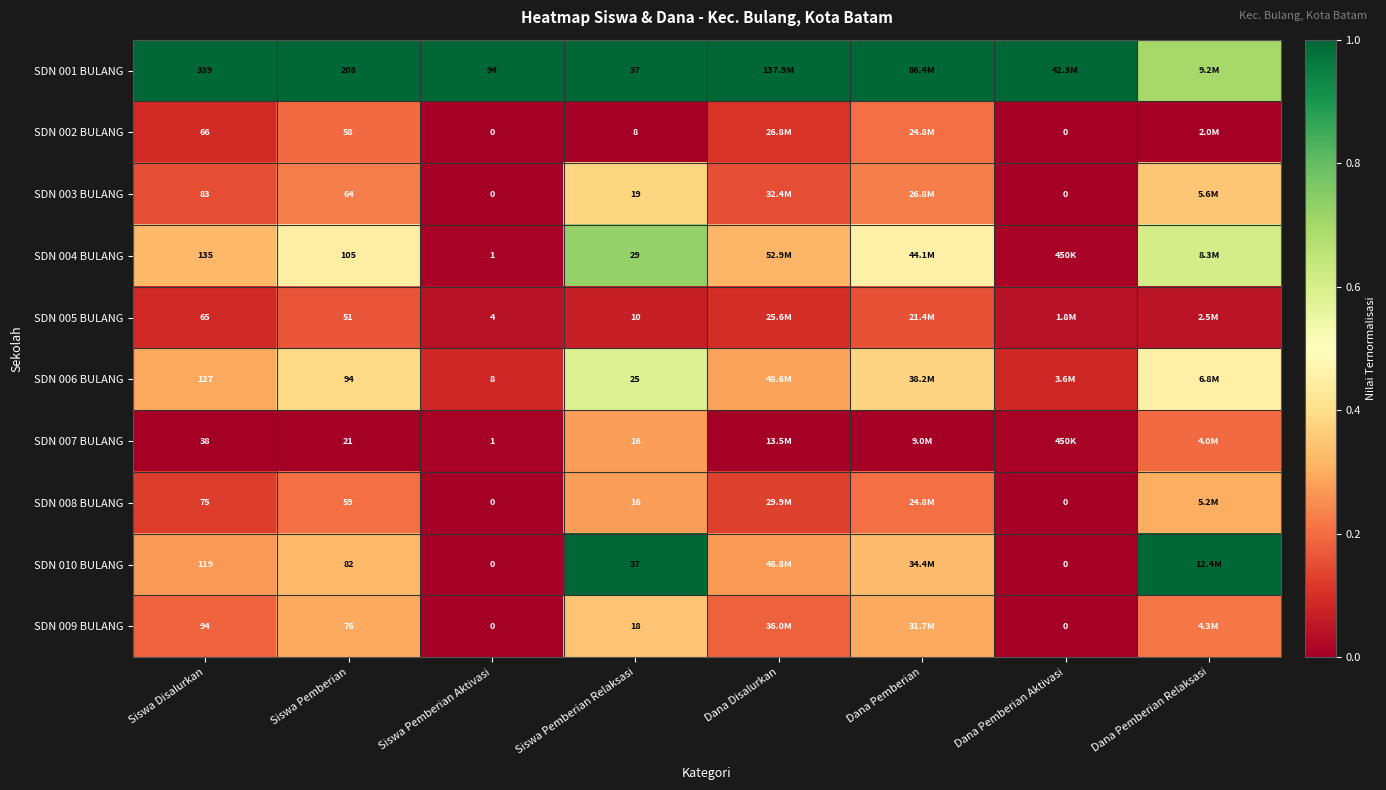

The value of SDN 008 BULANG at Siswa Pemberian Aktivasi is 0.0. True or false?

True